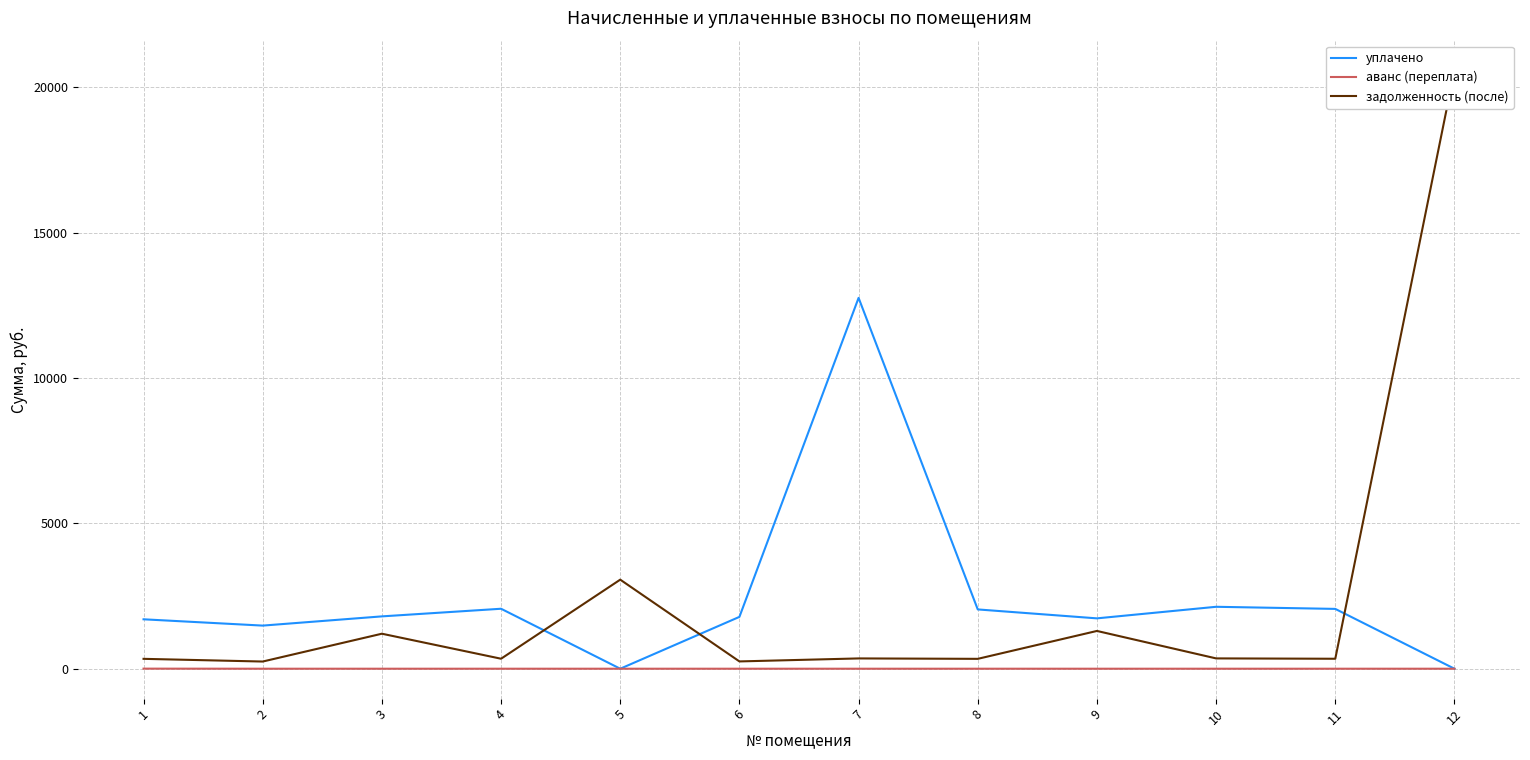

At which label does уплачено reach its peak?

7